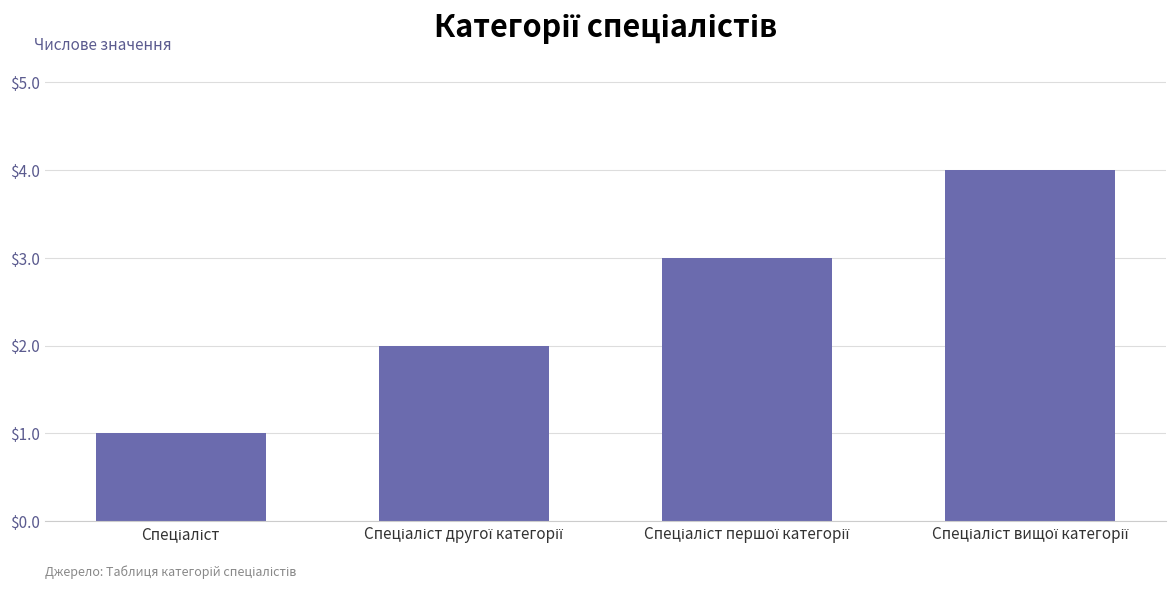

Count the values in the range 2 to 4.

3